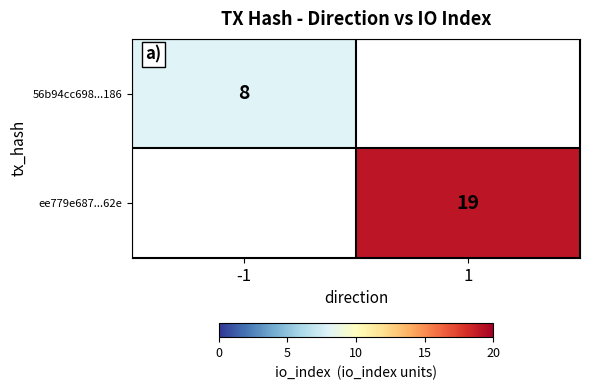

How many categories are shown in the chart?

2